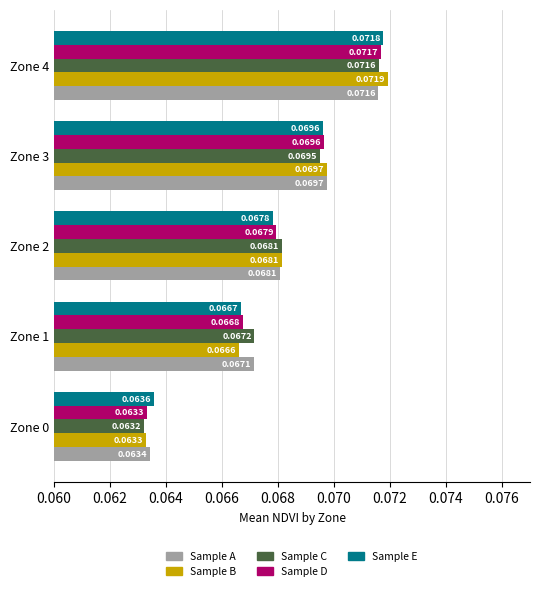

Which series has the widest spread of values?

Sample B